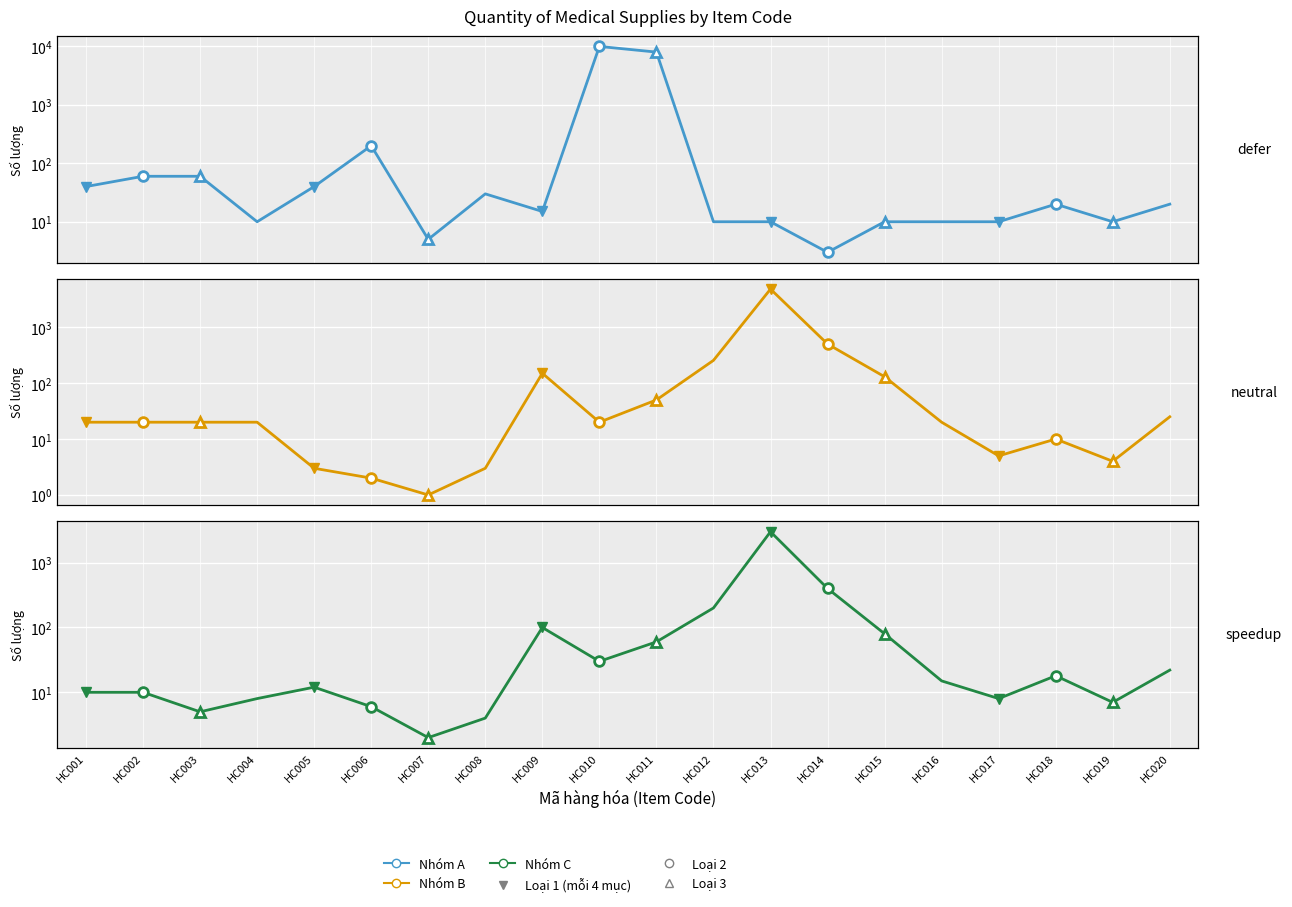

List the series in order of their peak value, highest first.

Số lượng (group A), Số lượng (group B), Số lượng (group C)